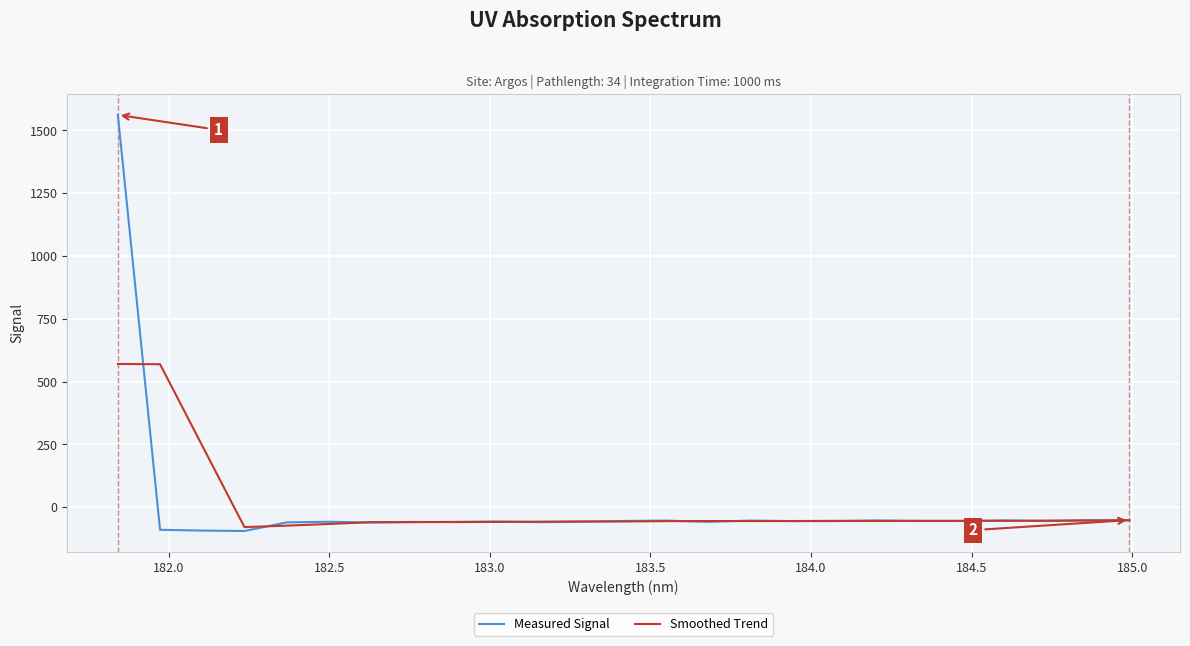

In Smoothed Trend, how many points are lower than both neighbors (excluding endpoints)?

5